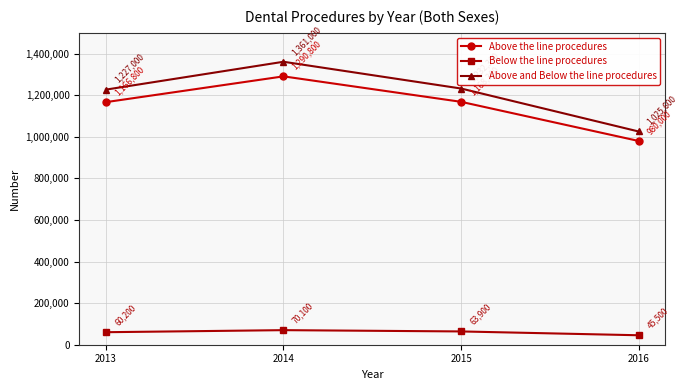

How many data points in Above the line procedures are less than 1168300?

2